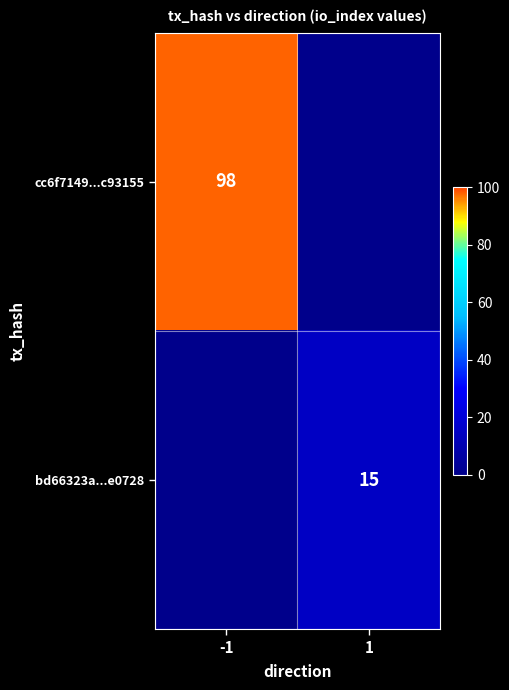

At which category is the sum across all series the highest?

-1